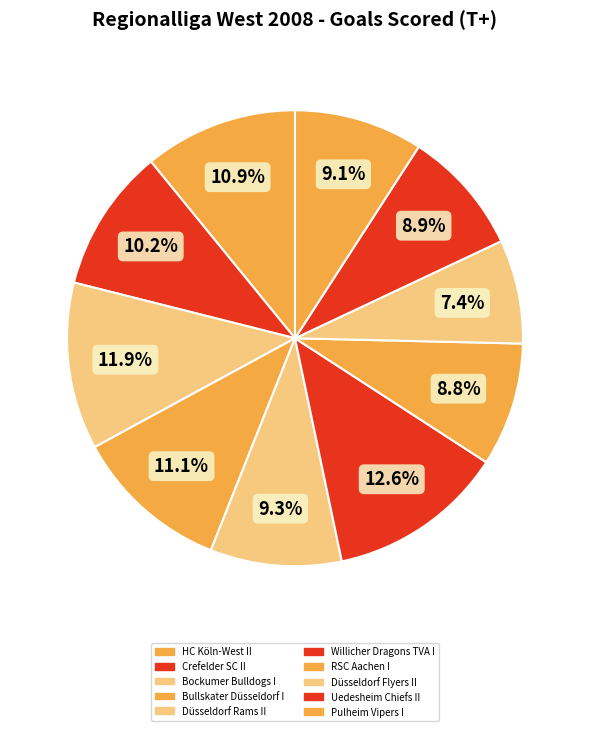

Count the number of slices in the pie.

10